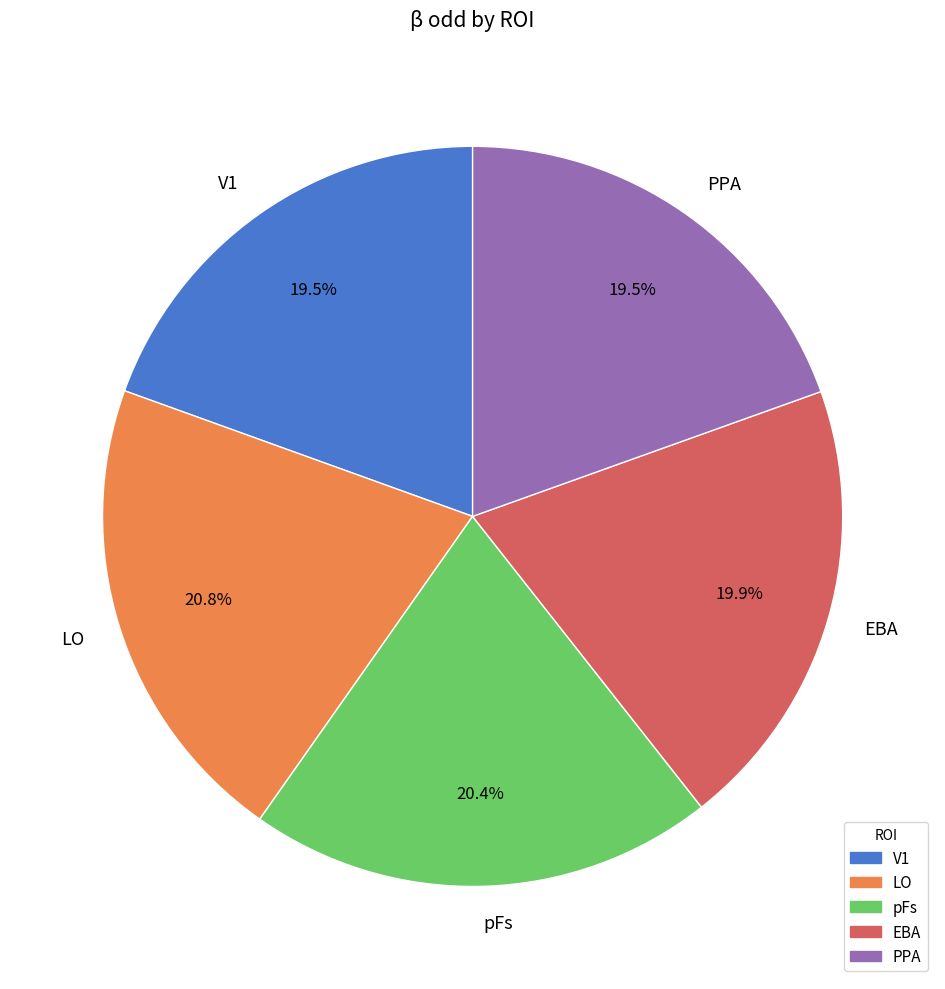

Does LO represent more than half of the total?

No